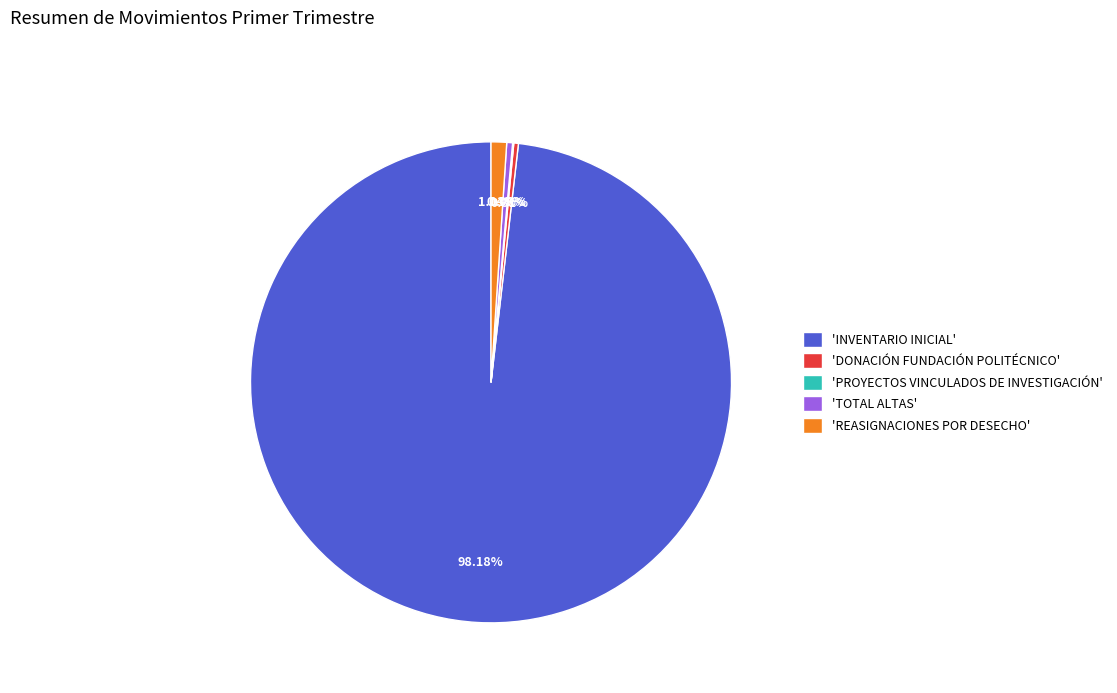

Which slice is the largest?

'INVENTARIO INICIAL'